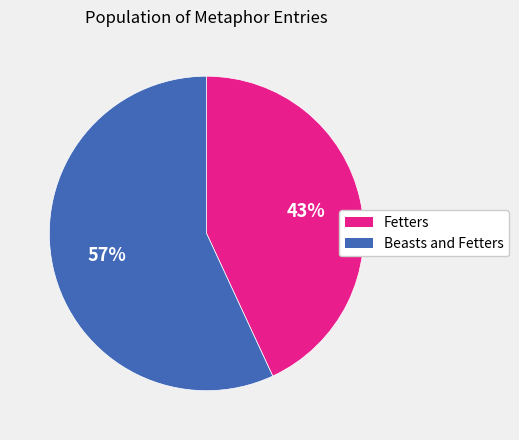

Count the number of slices in the pie.

2